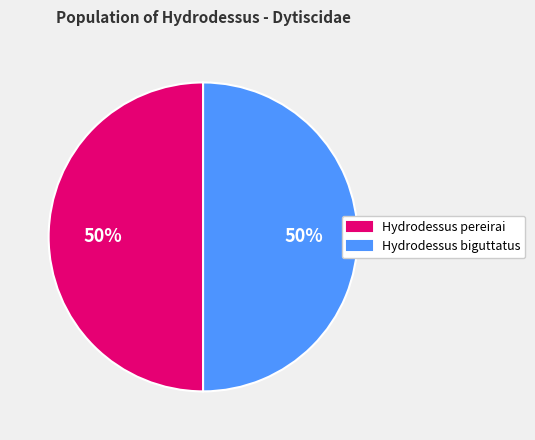

What percentage is the Hydrodessus pereirai slice, to the nearest percent?

50%